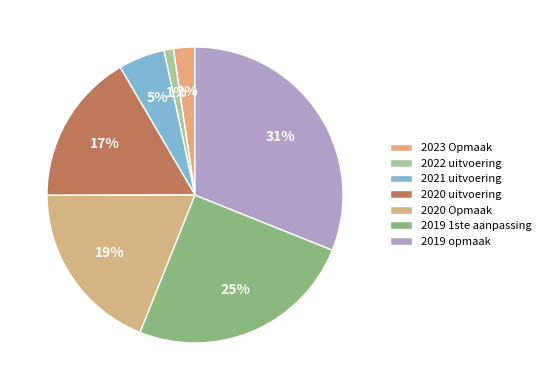

To the nearest percent, what is the difference between the 2020 Opmaak and 2023 Opmaak slice percentages?

17%